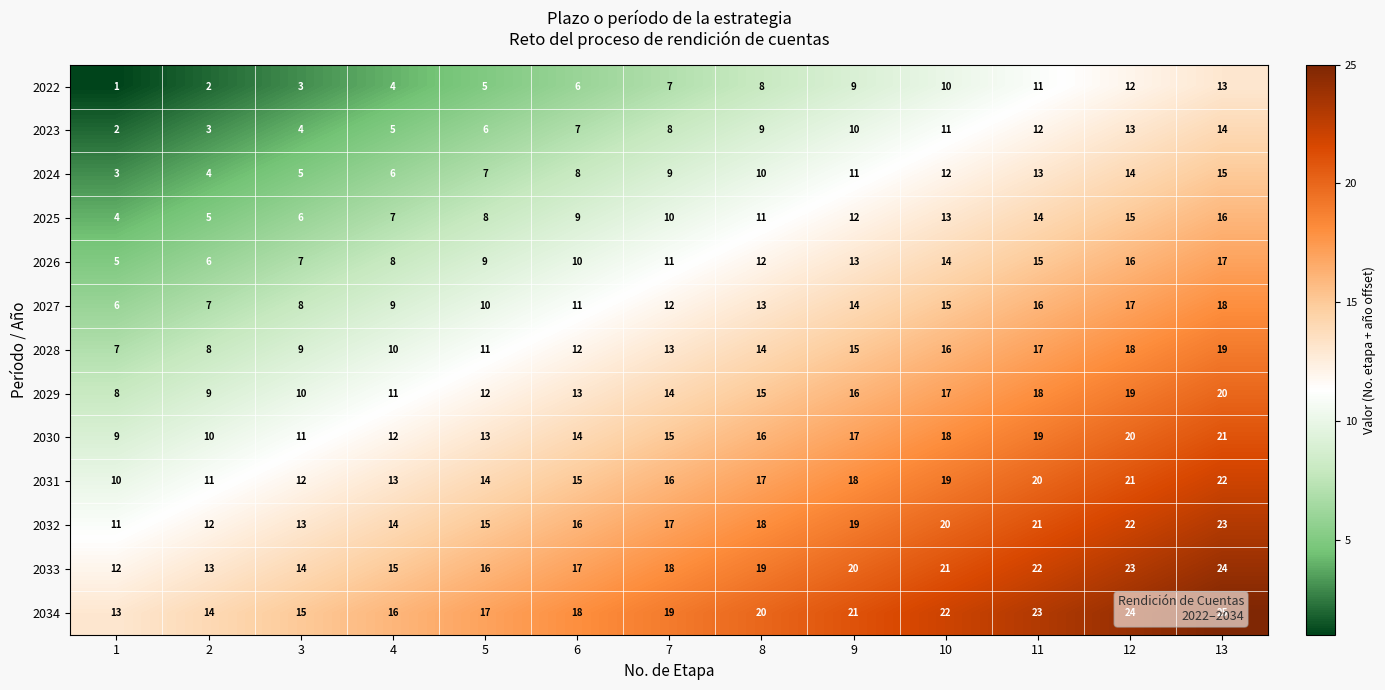

What is the difference between the highest and lowest values at 2?

12